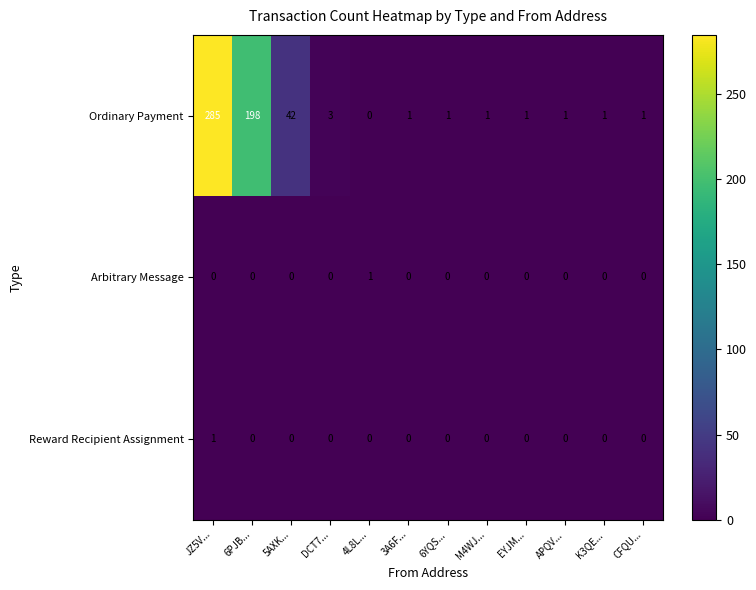

Which category has the highest value across all series?

JZ5V...